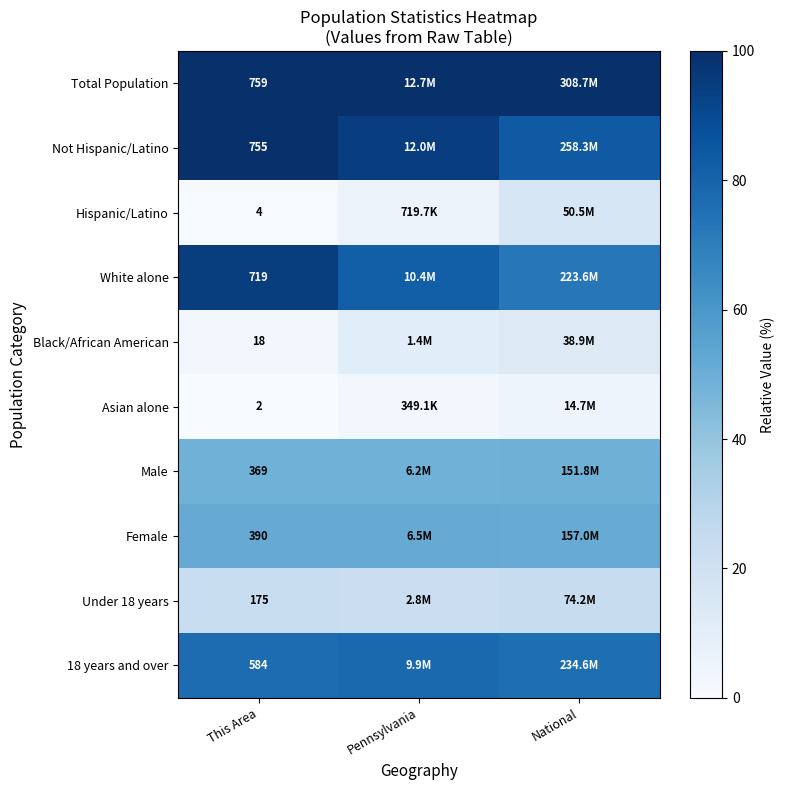

Which series has the largest total across all categories?

Total Population